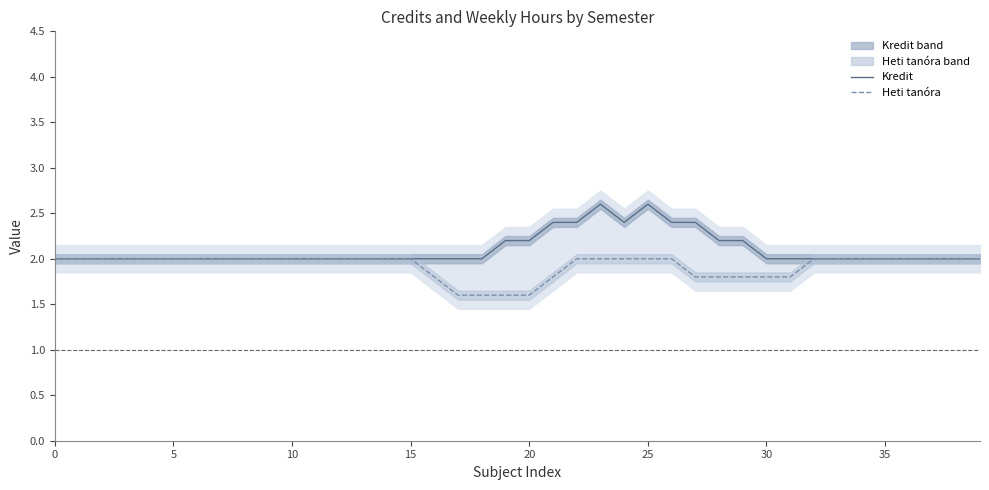

How many lines are shown in the chart?

2